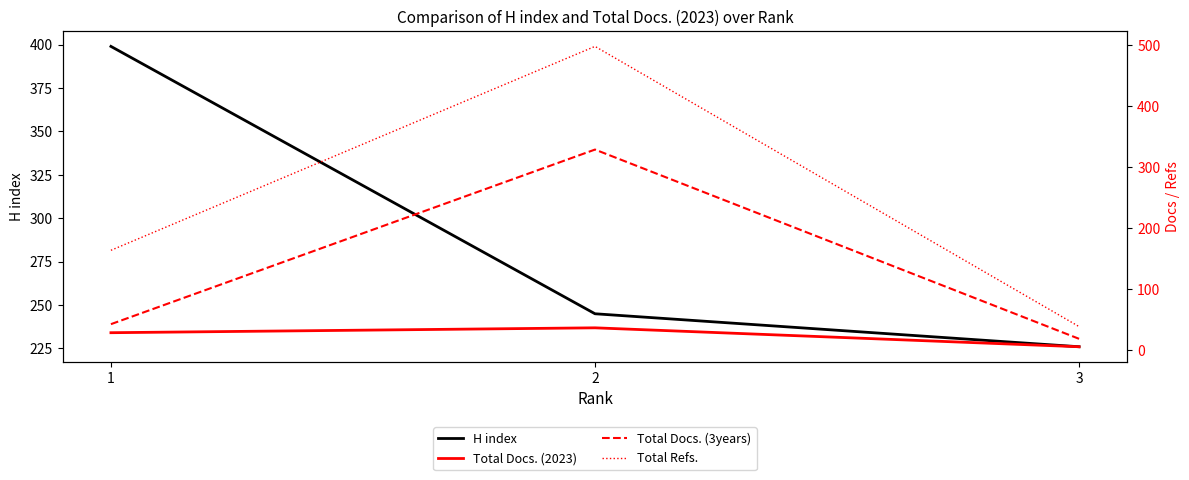

At which label does H index reach its minimum?

3